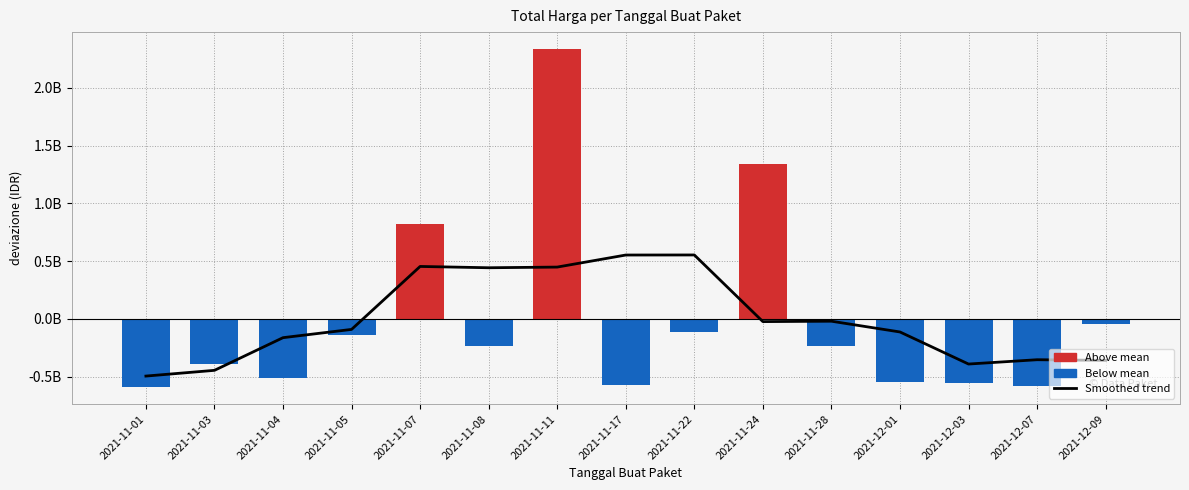

Which category has the lowest value across all series?

2021-11-01